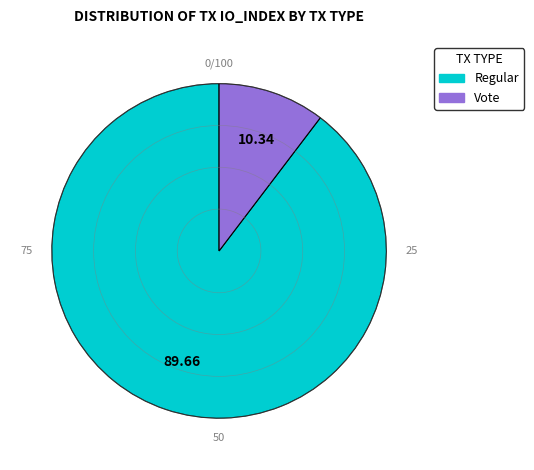

Does any single category account for the majority?

Yes